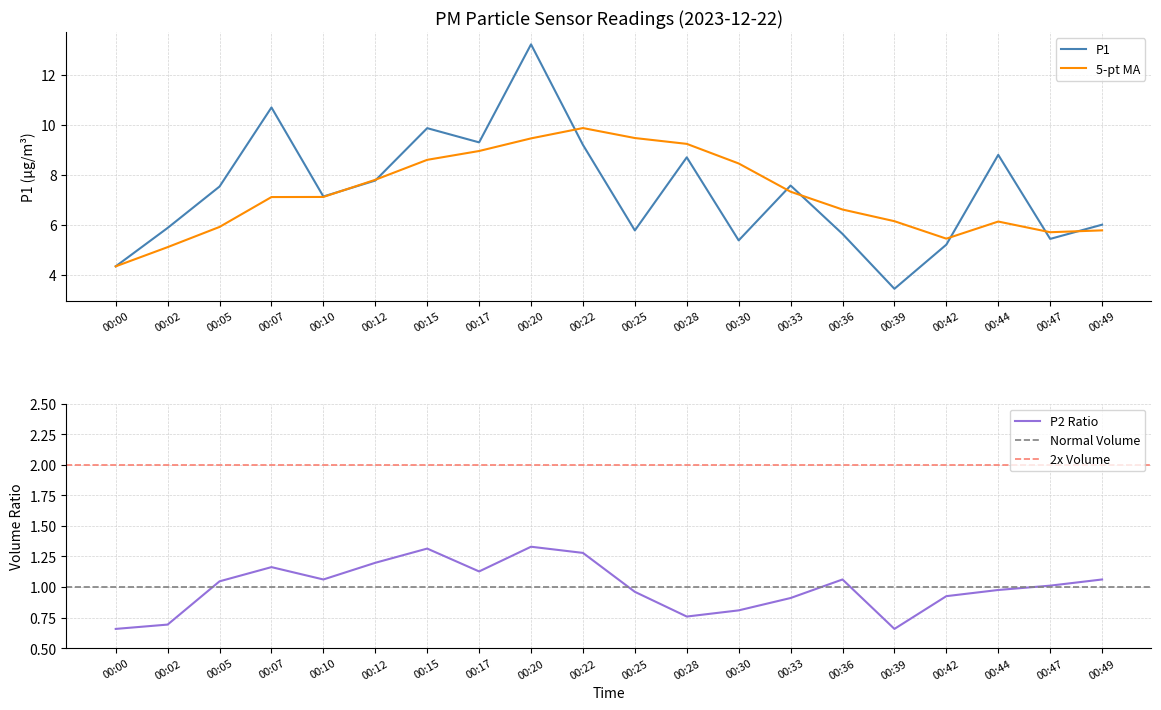

True or false: P2 and P1 cross at least once.

False